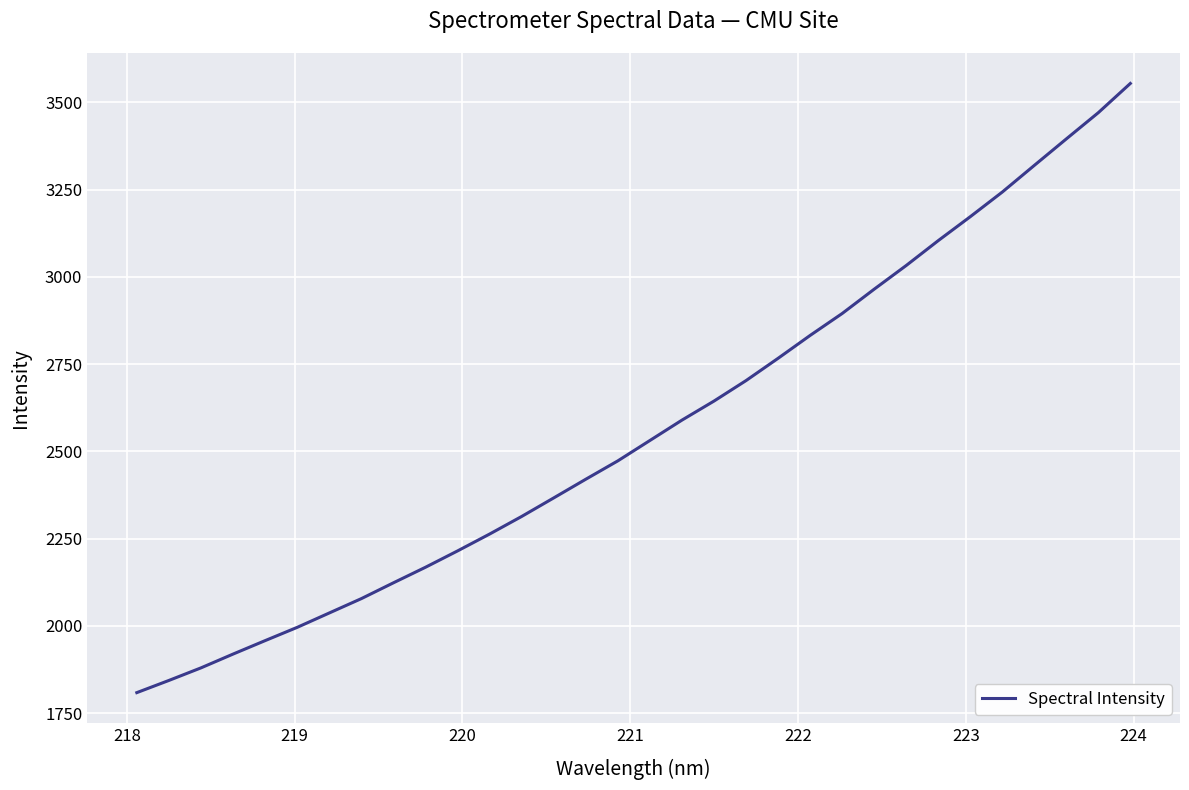

What is the difference between the maximum and minimum values?

1744.8